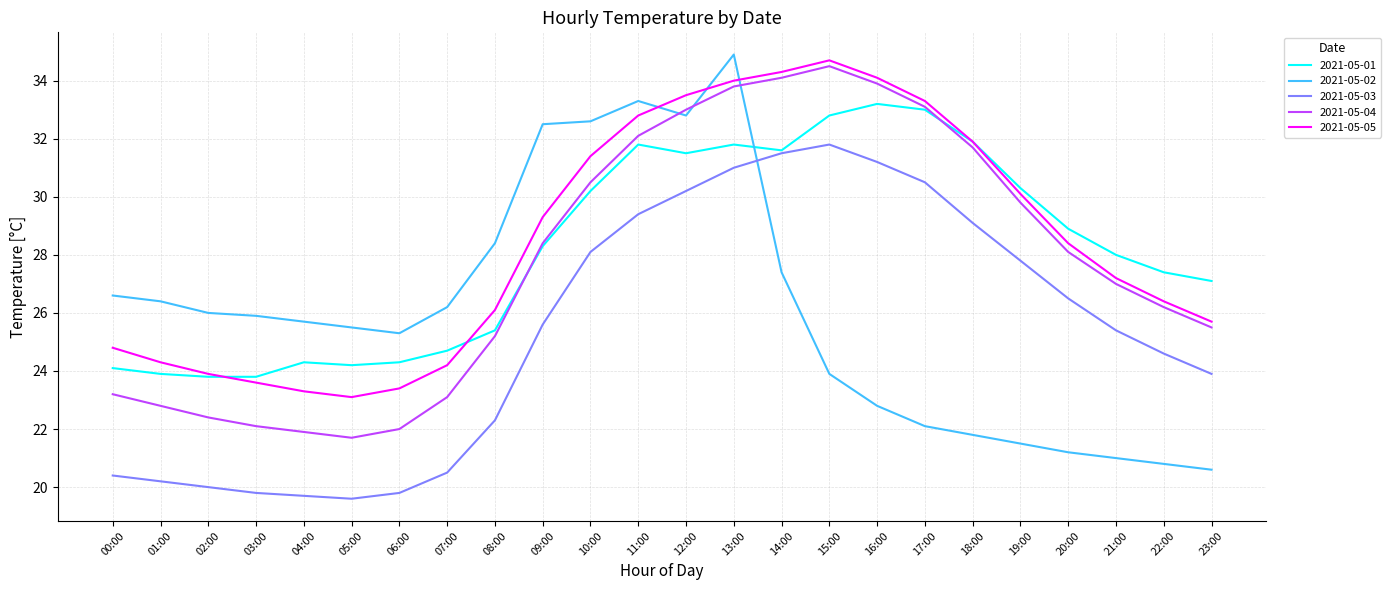

What position from the left is 12:00?

13